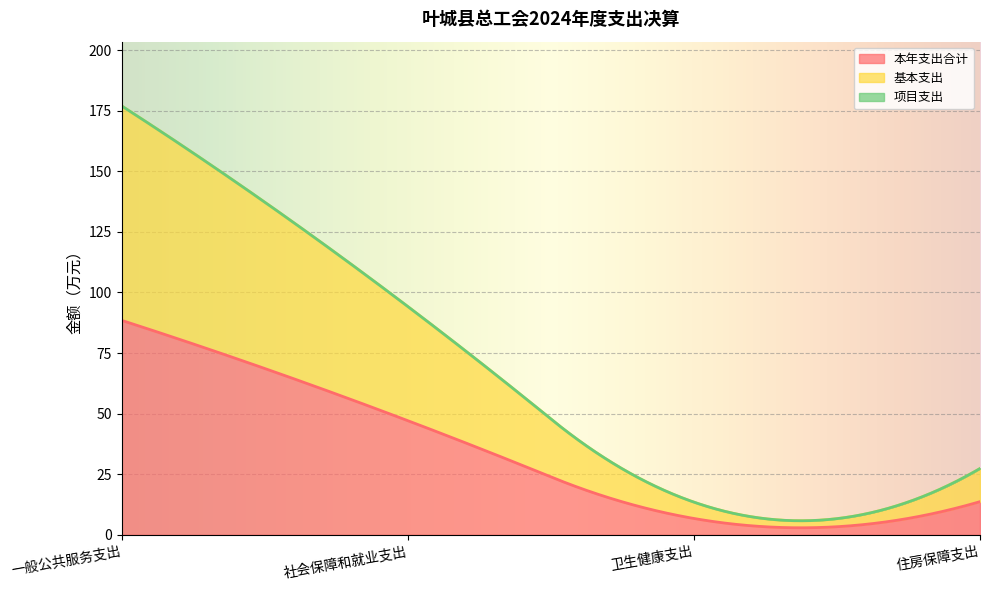

What is the spread (max minus min) of values at 住房保障支出?

13.7